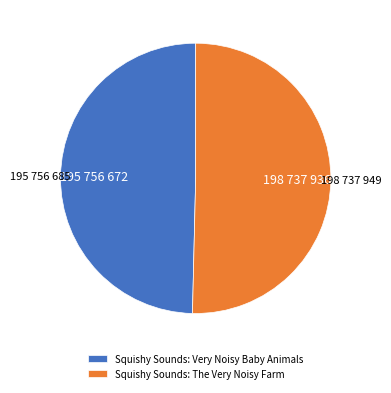

Which category has the biggest portion of the pie?

Squishy Sounds: The Very Noisy Farm